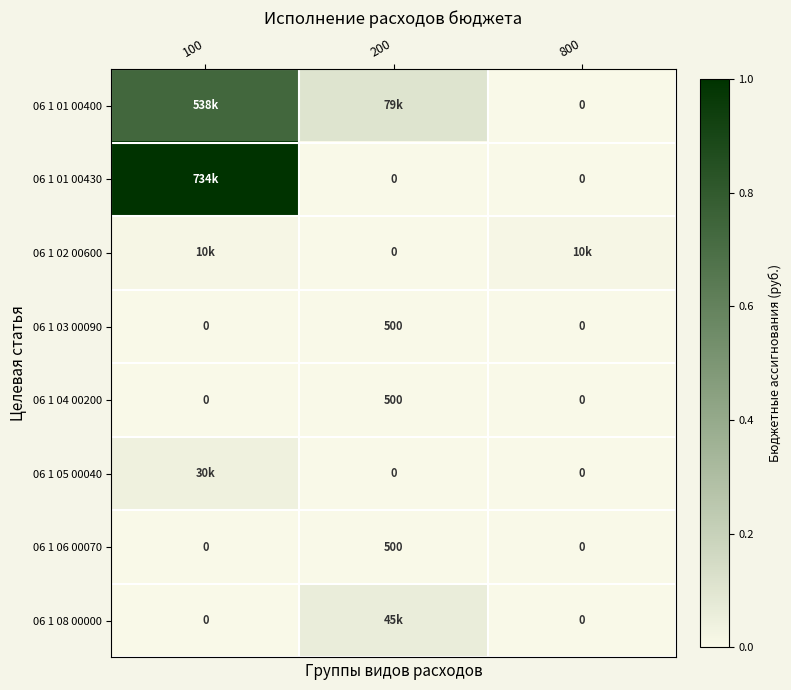

At which label does 06 1 05 00040 reach its minimum?

200